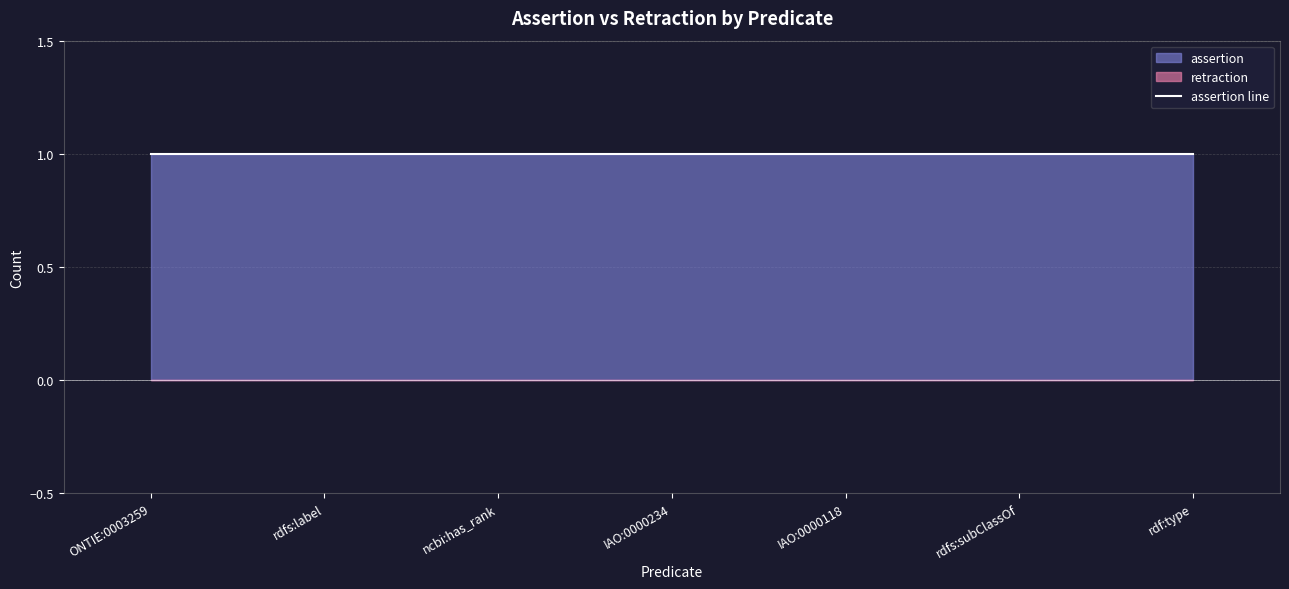

Is the value of retraction at ONTIE:0003259 greater than the value of assertion at rdf:type?

No